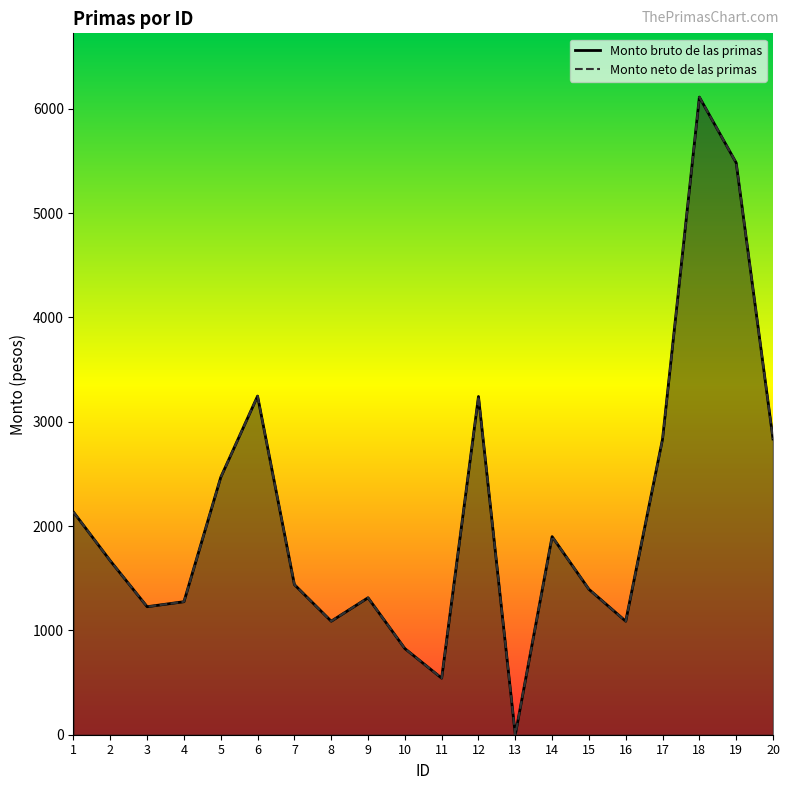

Rank the categories by Monto bruto de las primas value from highest to lowest.

18, 19, 6, 12, 17, 20, 5, 1, 14, 2, 7, 15, 9, 4, 3, 8, 16, 10, 11, 13